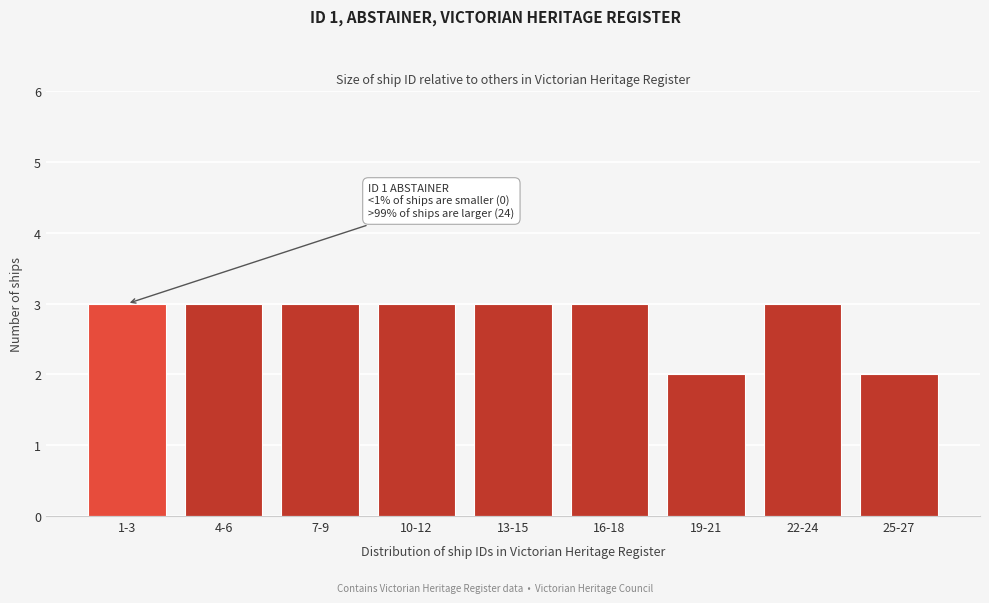

Reading left to right, transcribe all the data shown in this chart.

3	3	3	3	3	3	2	3	2